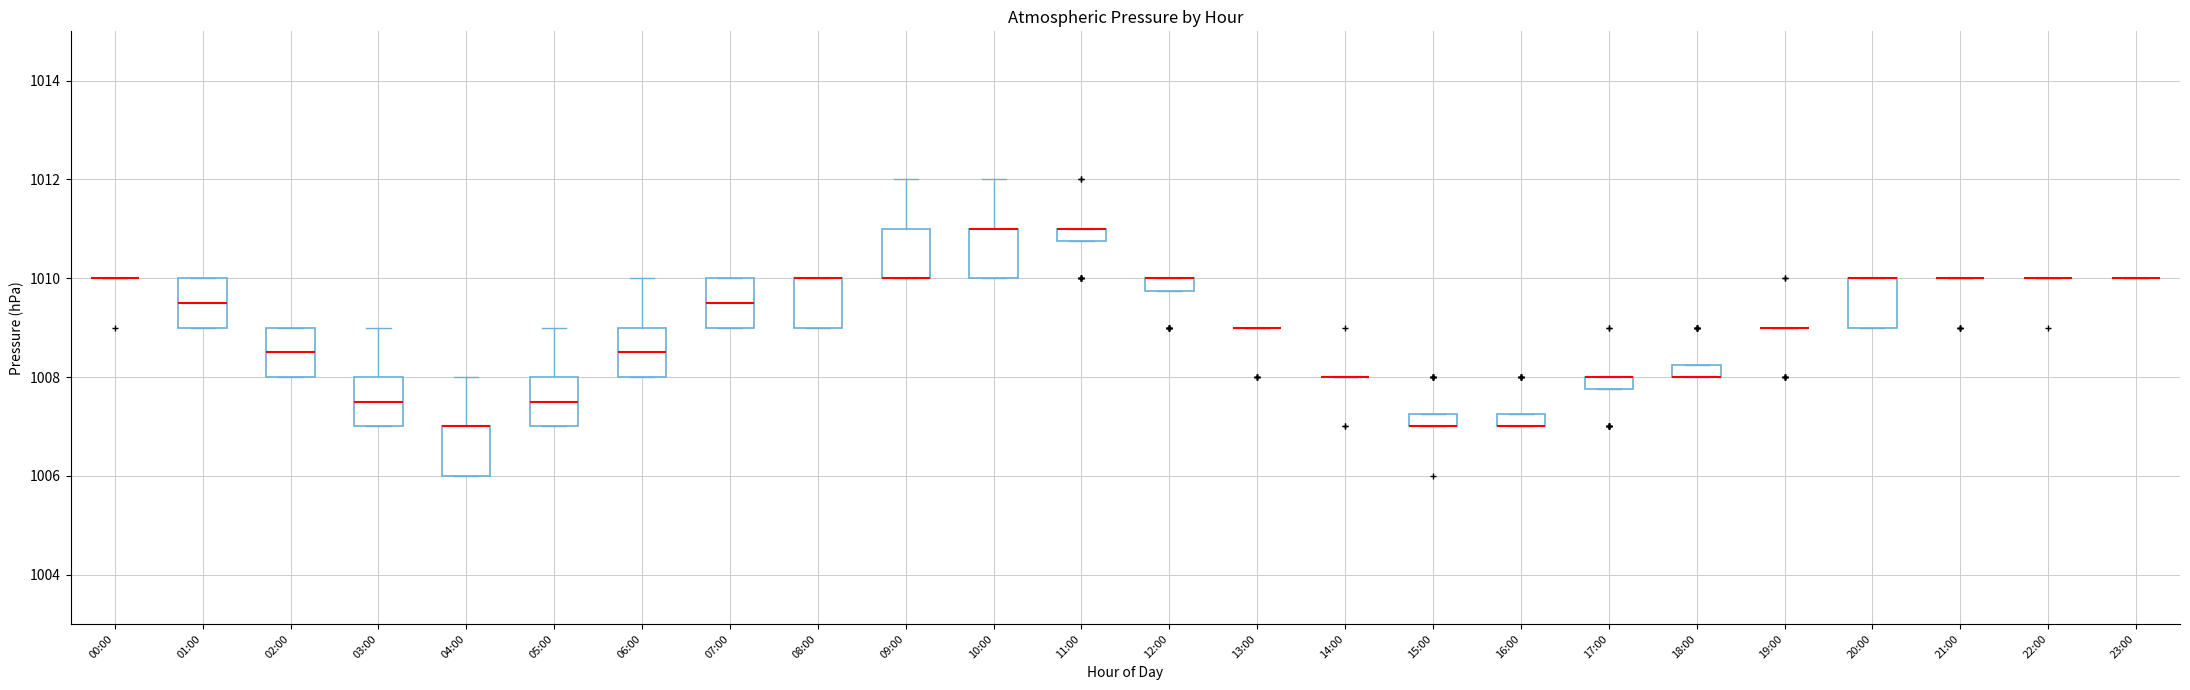

Where is the lower edge of the box for 07:00 on the y-axis? The values are not printed on the chart, so give them approximately, as read against the axis.

1009.0